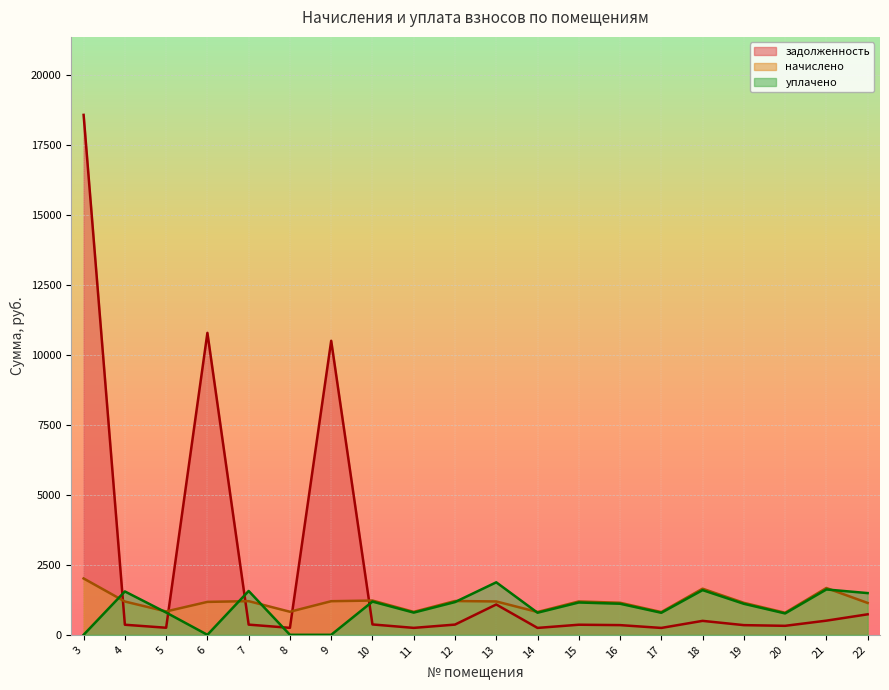

True or false: задолженность has more than 0 interior local peaks.

True